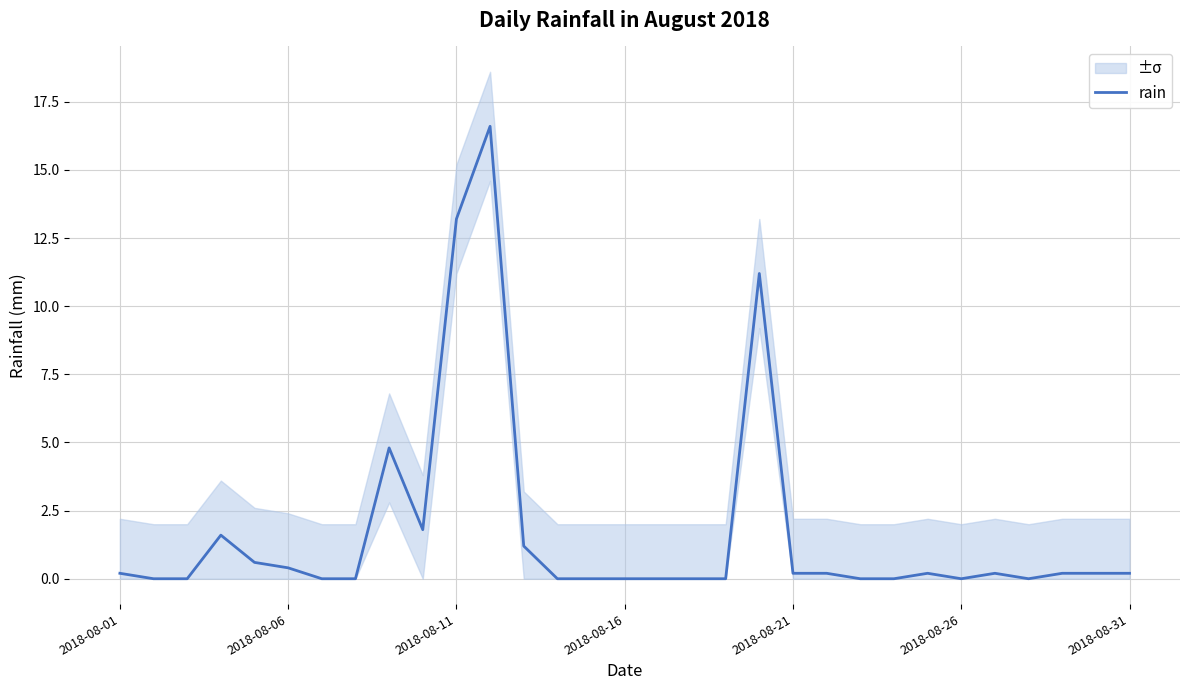

What is the maximum value for rain?

16.6